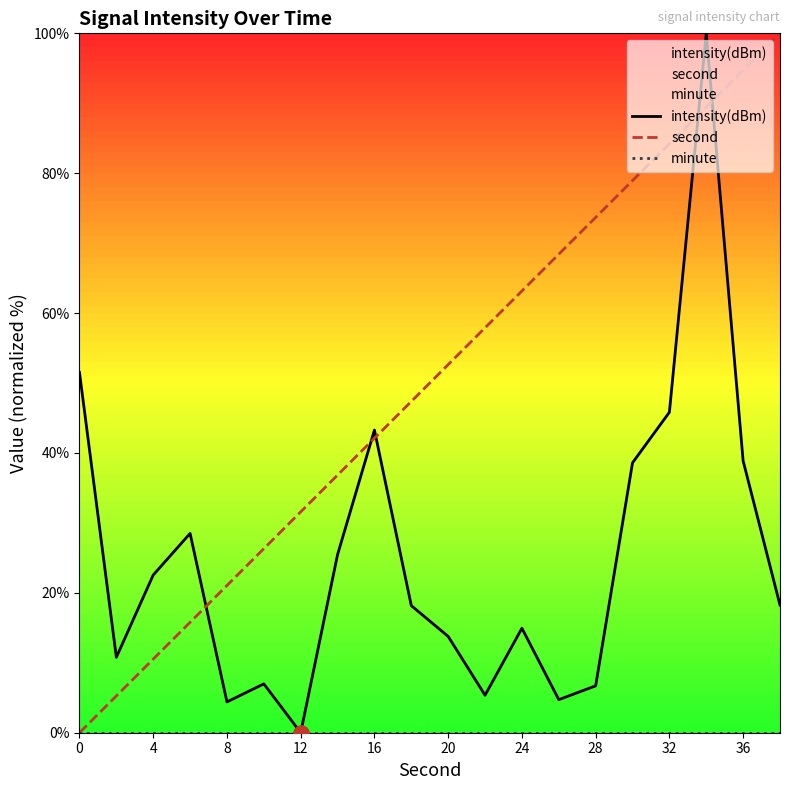

True or false: second has a value of 52.6 at 20.

True